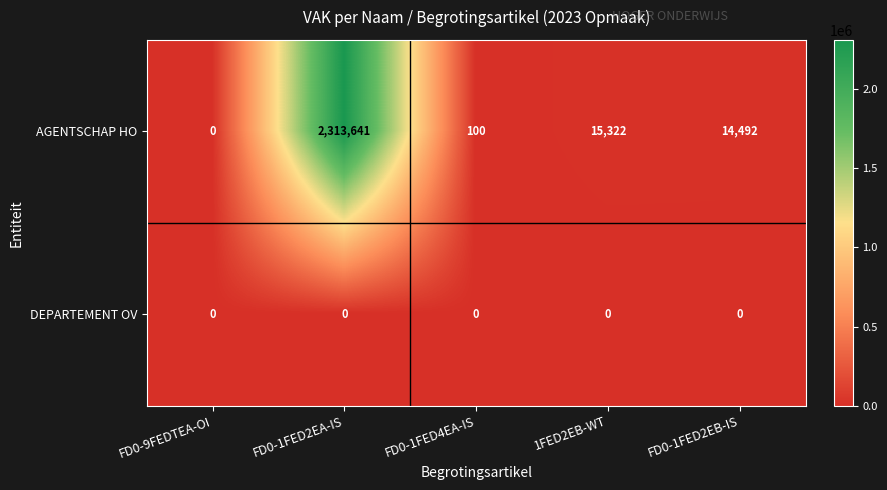

Reading left to right, what are all the values shown in this chart?

AGENTSCHAP HO: FD0-9FEDTEA-OI=0	FD0-1FED2EA-IS=2313641	FD0-1FED4EA-IS=100	1FED2EB-WT=15322	FD0-1FED2EB-IS=14492
DEPARTEMENT OV: FD0-9FEDTEA-OI=0	FD0-1FED2EA-IS=0	FD0-1FED4EA-IS=0	1FED2EB-WT=0	FD0-1FED2EB-IS=0